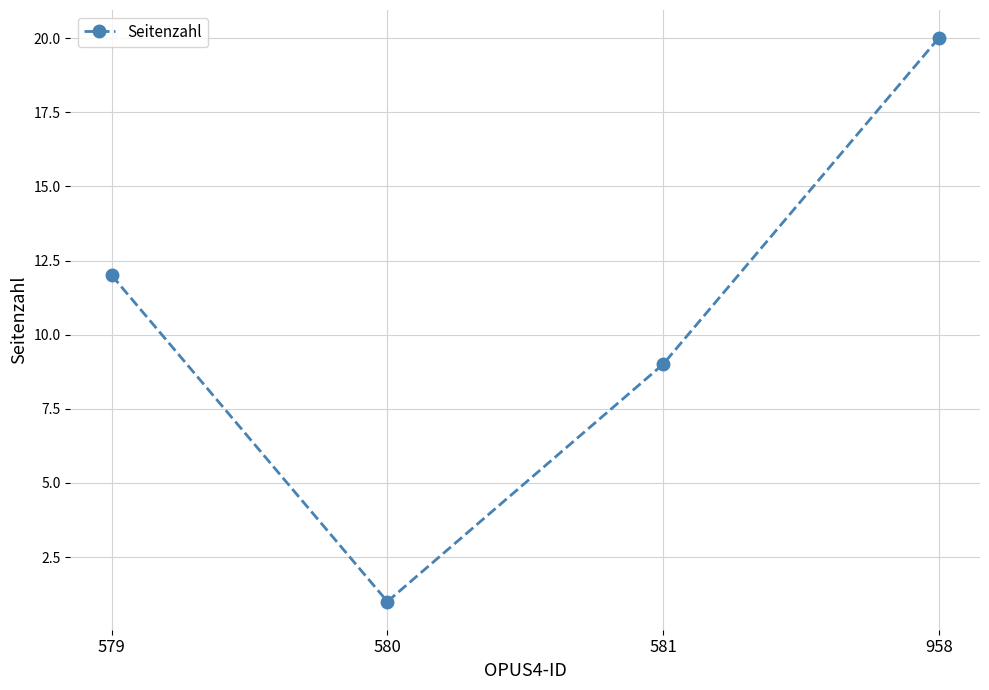

The chart shows a value of 1 at 580. True or false?

True